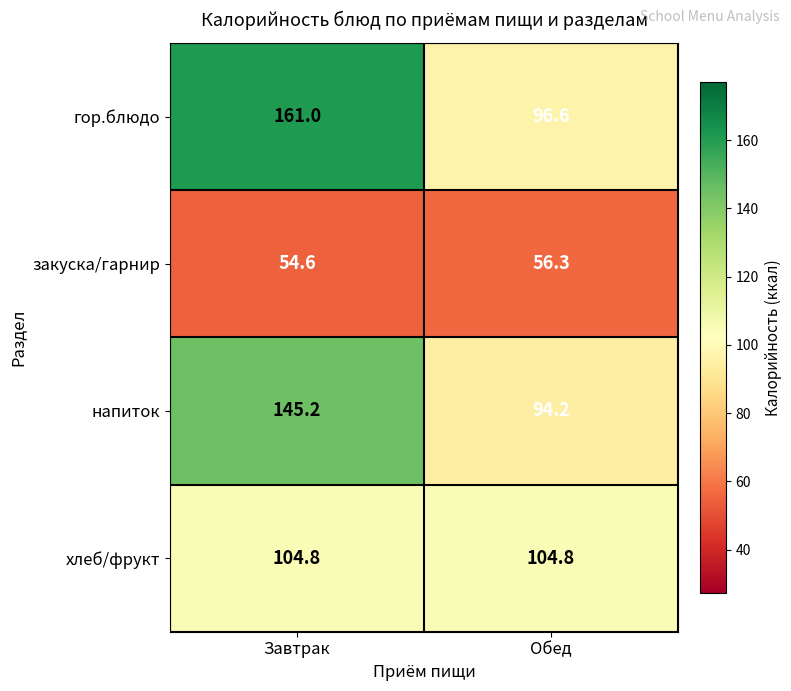

What is the difference between the maximum and minimum values in the гор.блюдо series?

64.4